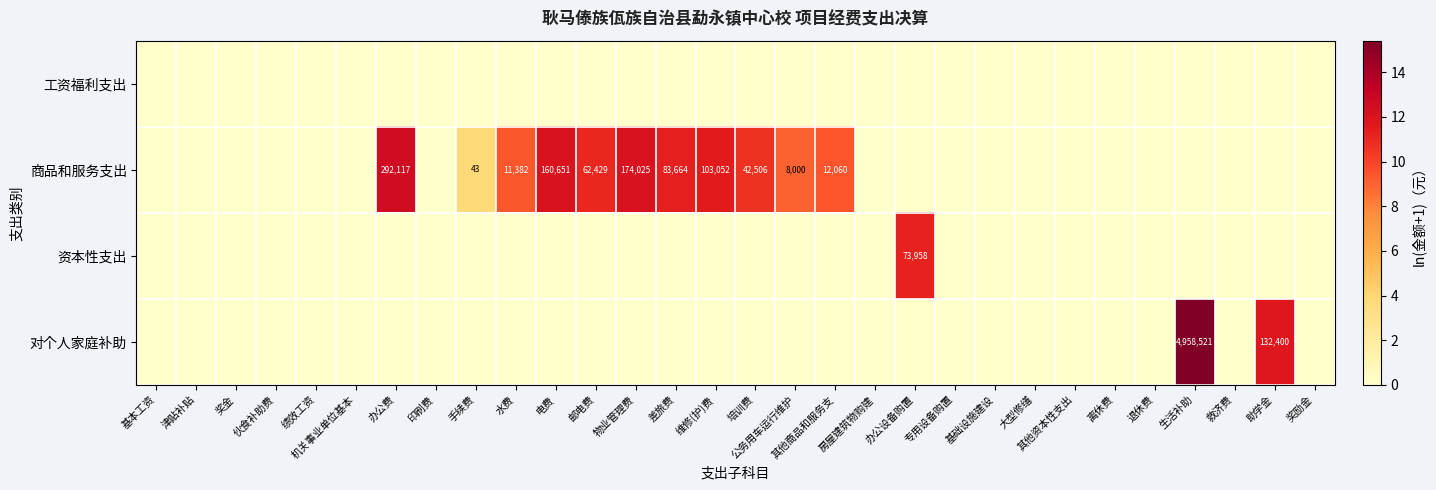

Rank the series by their maximum value, from highest to lowest.

对个人家庭补助, 商品和服务支出, 资本性支出, 工资福利支出